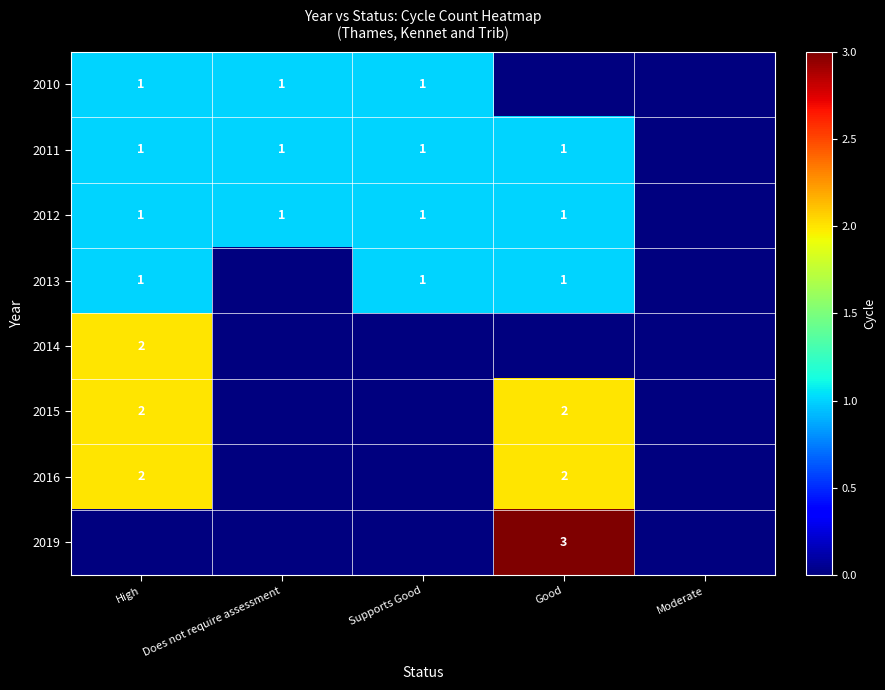

True or false: 2016 has a value of 2 at Good.

True